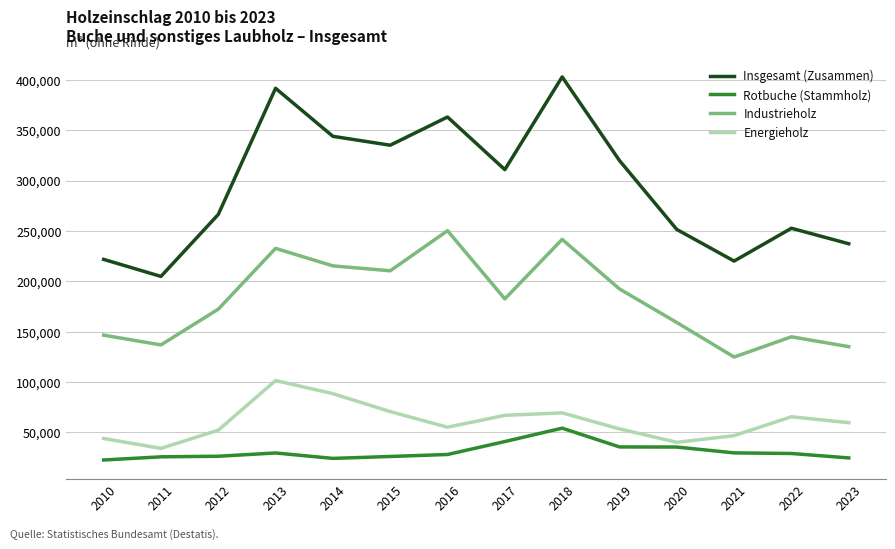

Is the value of Insgesamt (Zusammen) at 2011 greater than the value of Rotbuche (Stammholz) at 2018?

Yes